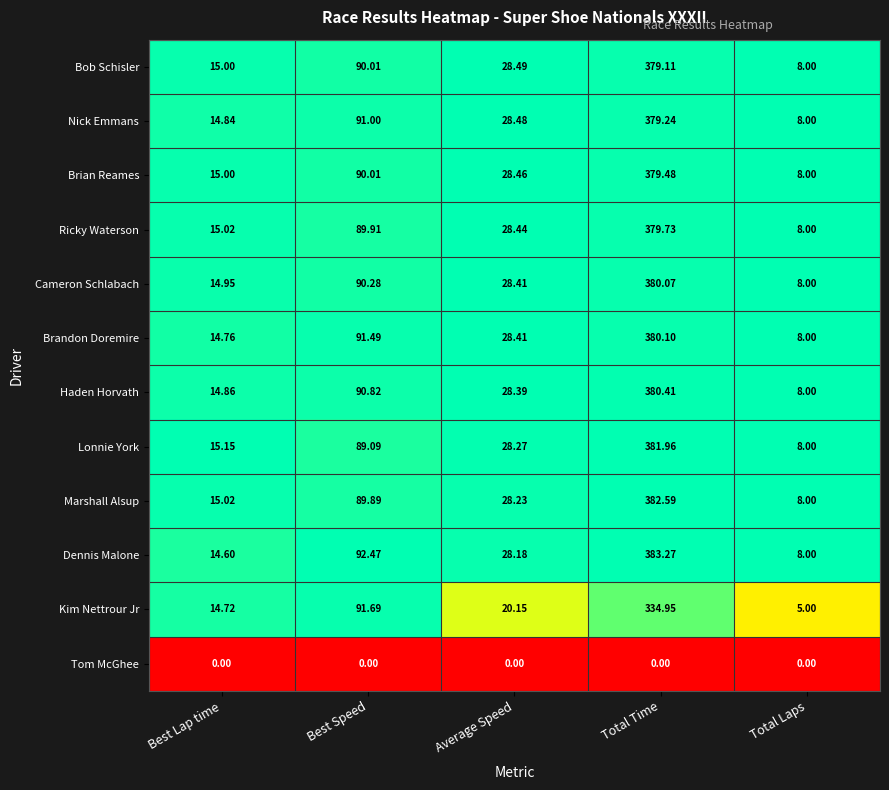

Rank the categories by Brian Reames value from lowest to highest.

Total Laps, Best Lap time, Average Speed, Best Speed, Total Time